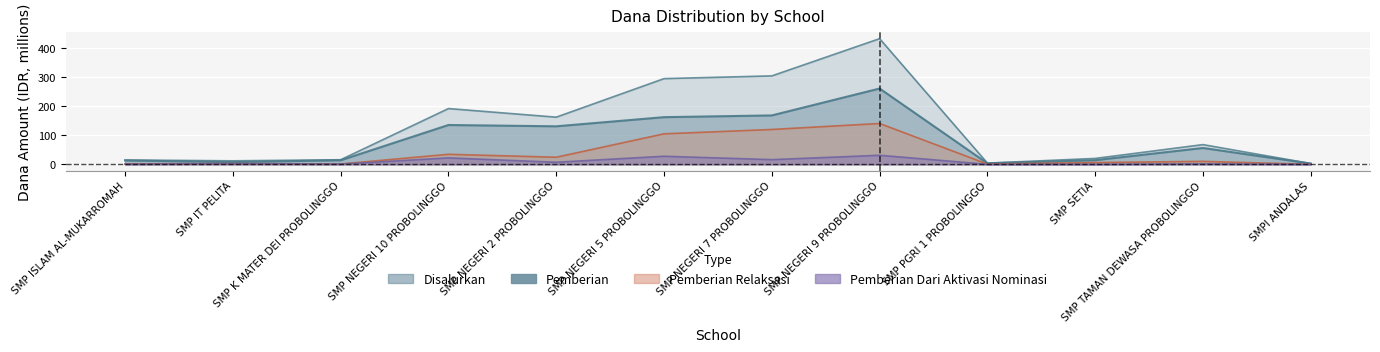

Which series has the largest total across all categories?

Disalurkan